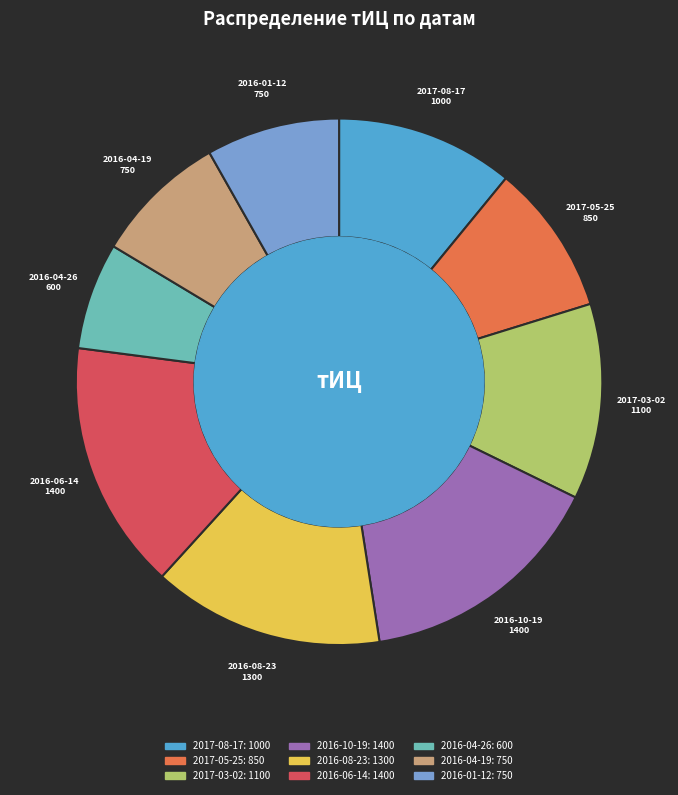

What is the smallest slice in the pie chart?

2016-04-26